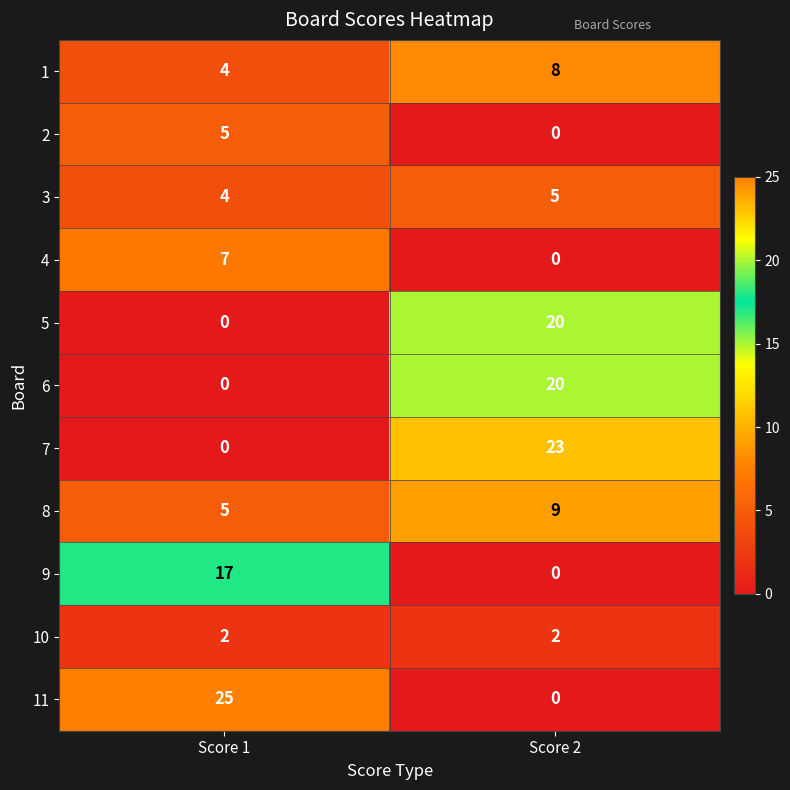

Rank the categories by 6 value from lowest to highest.

Score 1, Score 2